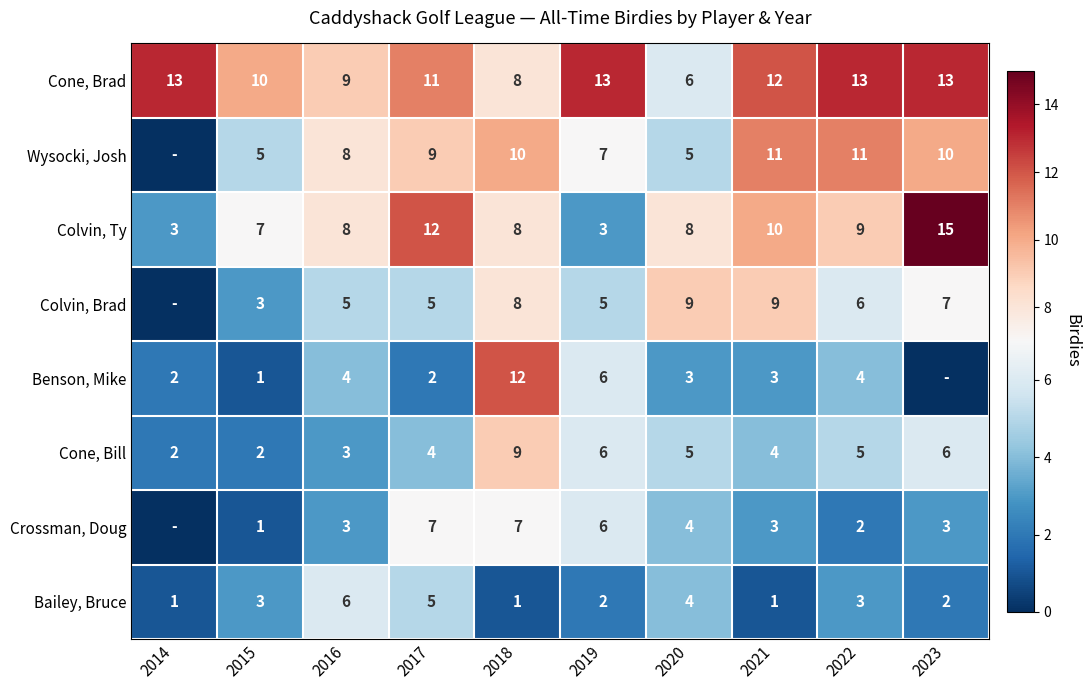

What is the minimum value for Cone, Brad?

6